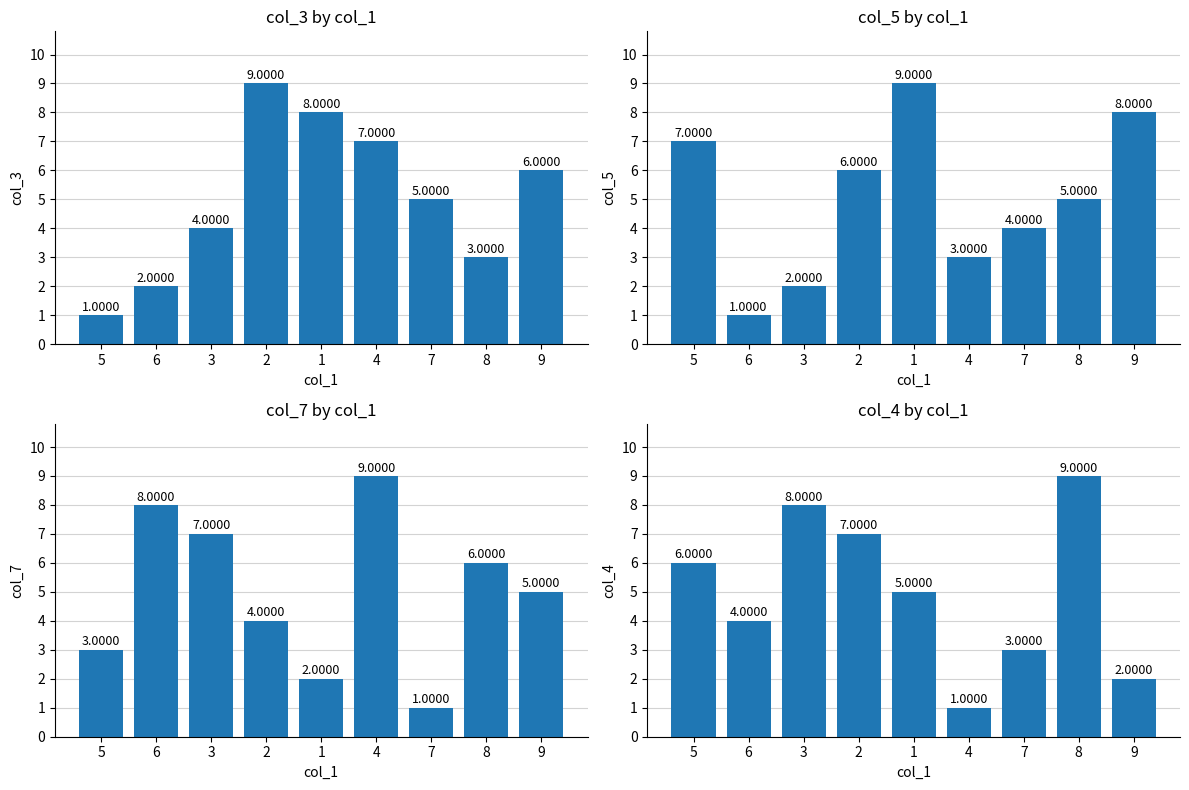

Reading right to left, transcribe all the data shown in this chart.

col_3: 6	3	5	7	8	9	4	2	1
col_5: 8	5	4	3	9	6	2	1	7
col_7: 5	6	1	9	2	4	7	8	3
col_4: 2	9	3	1	5	7	8	4	6